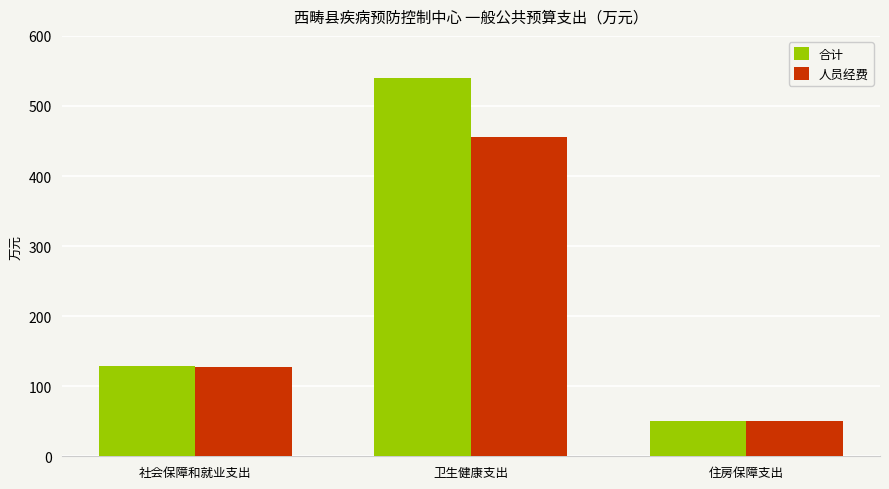

At which label does 人员经费 reach its peak?

卫生健康支出